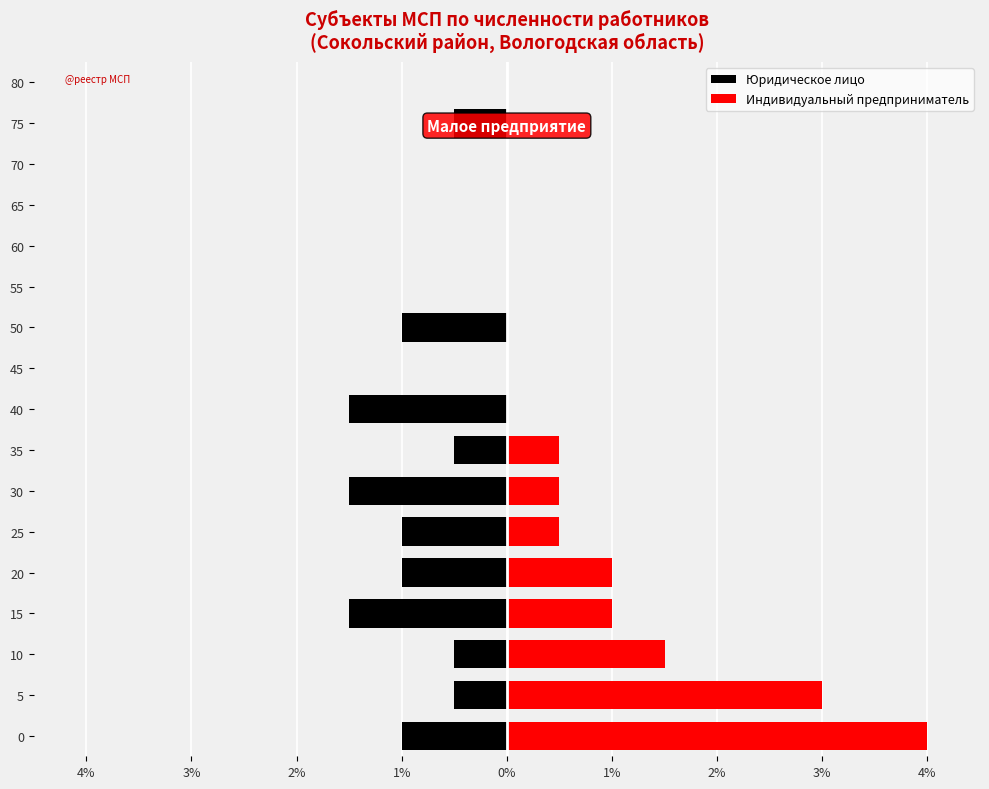

Is the value of Индивидуальный предприниматель at 10 greater than the value of Юридическое лицо at 25?

Yes